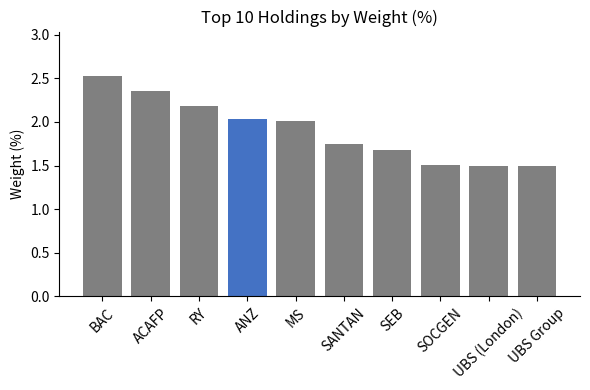

The value at ACAFP is 2.4. True or false?

True